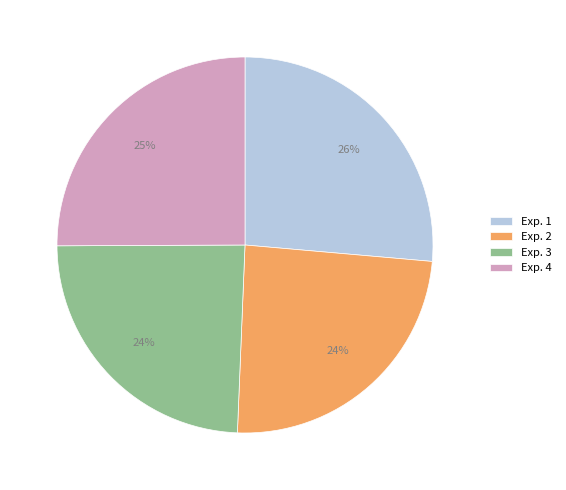

To the nearest percent, what is the average slice percentage?

25%